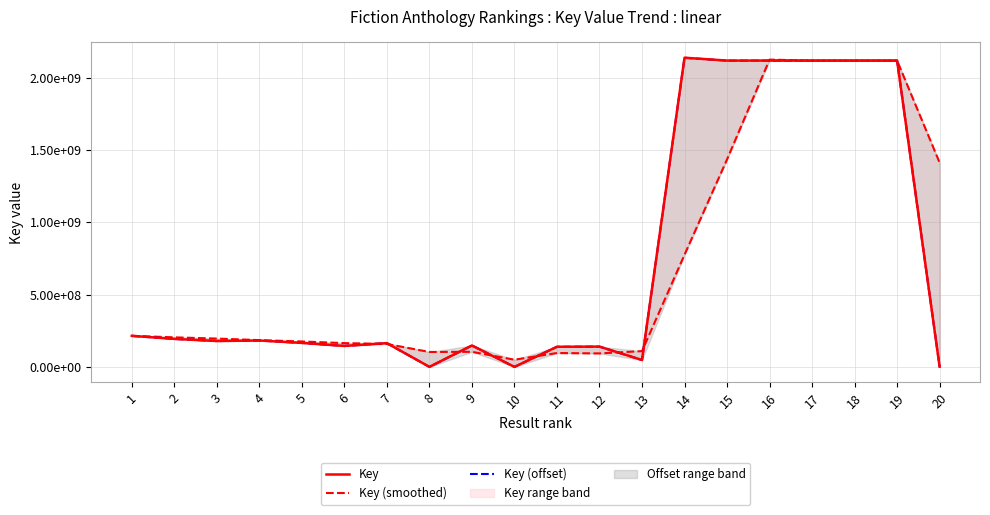

Which series has the largest range (max minus min)?

Key